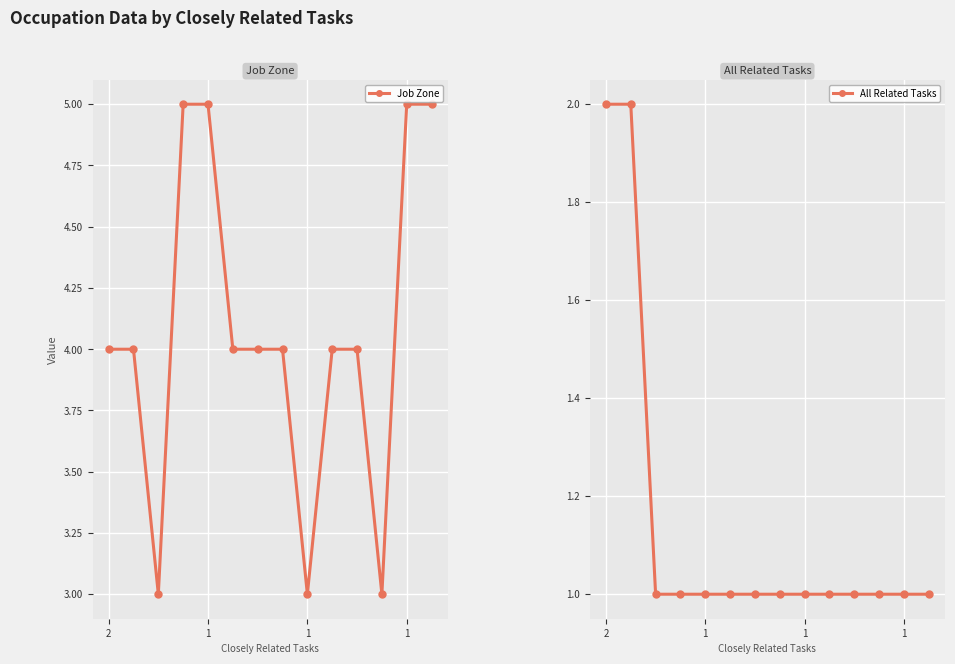

List the series in order of their peak value, lowest first.

All Related Tasks, Job Zone